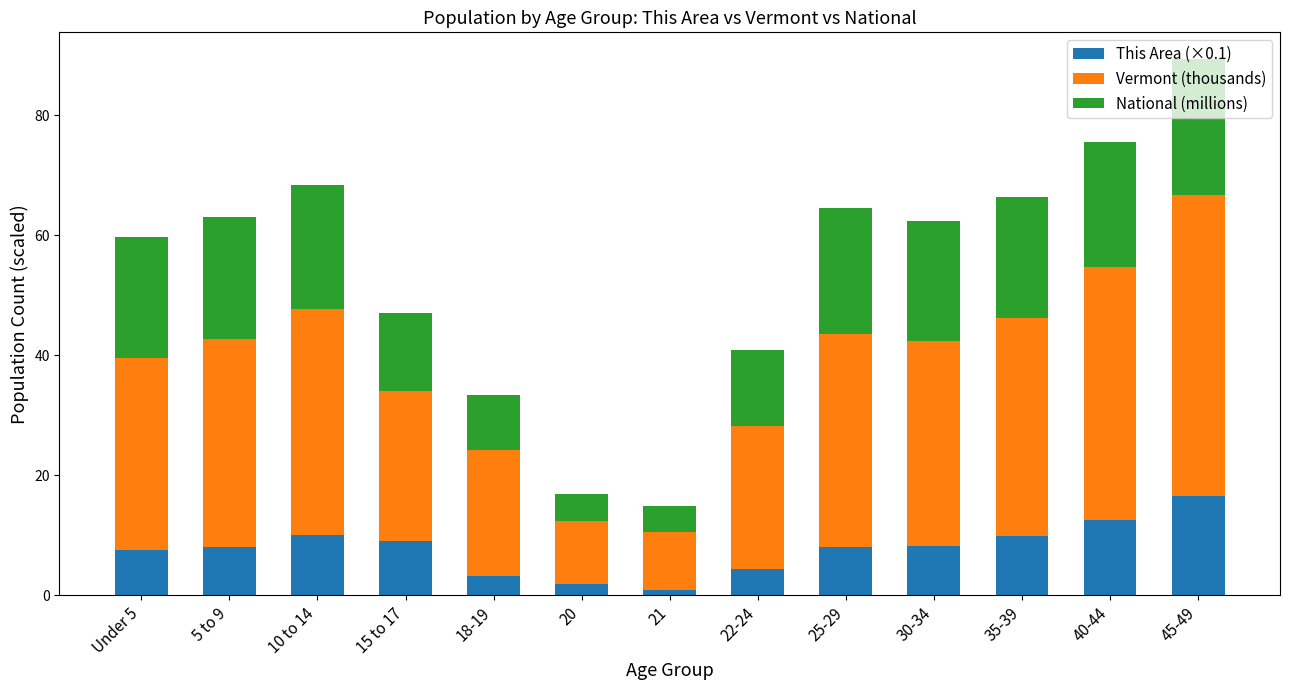

The This Area (×0.1) series shows 3.2 at 15 to 17. True or false?

False